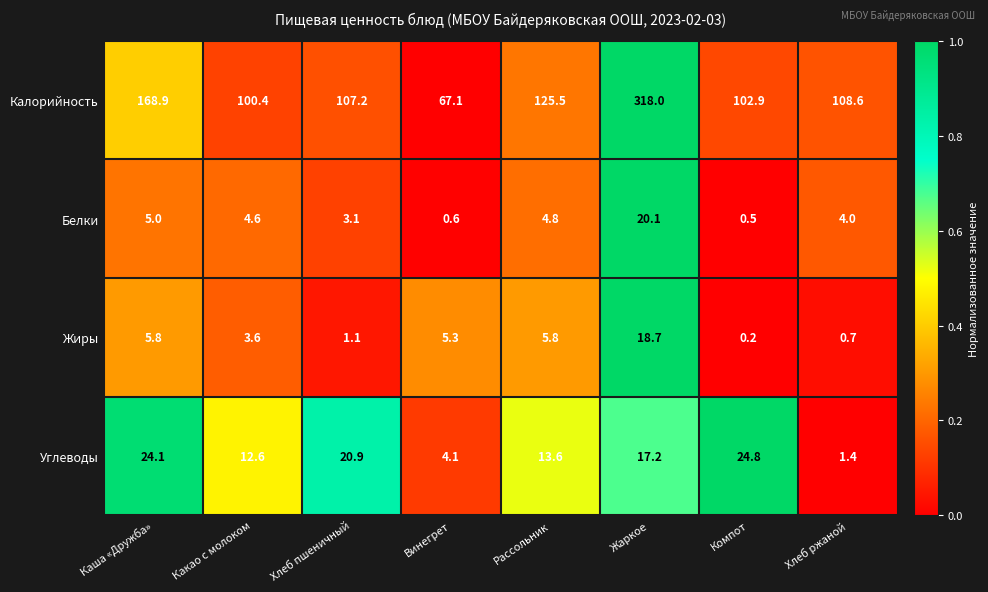

At which category does the chart reach its minimum across all series?

Компот